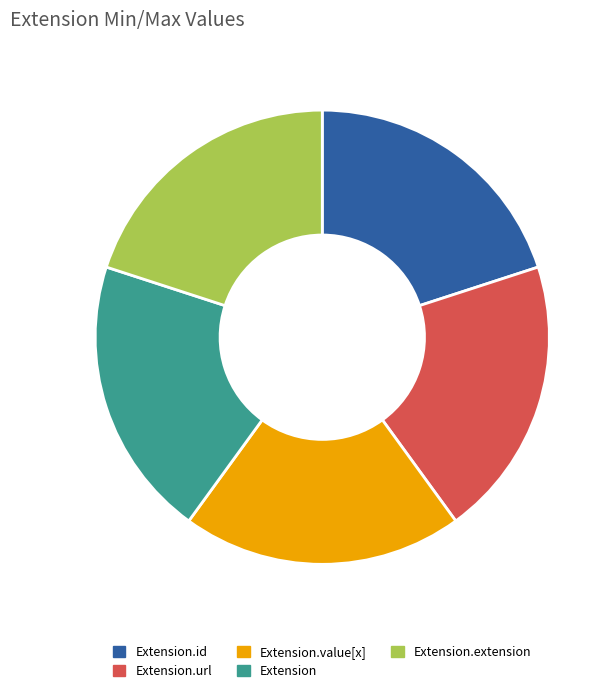

Is the sum of Extension.url and Extension greater than half?

No